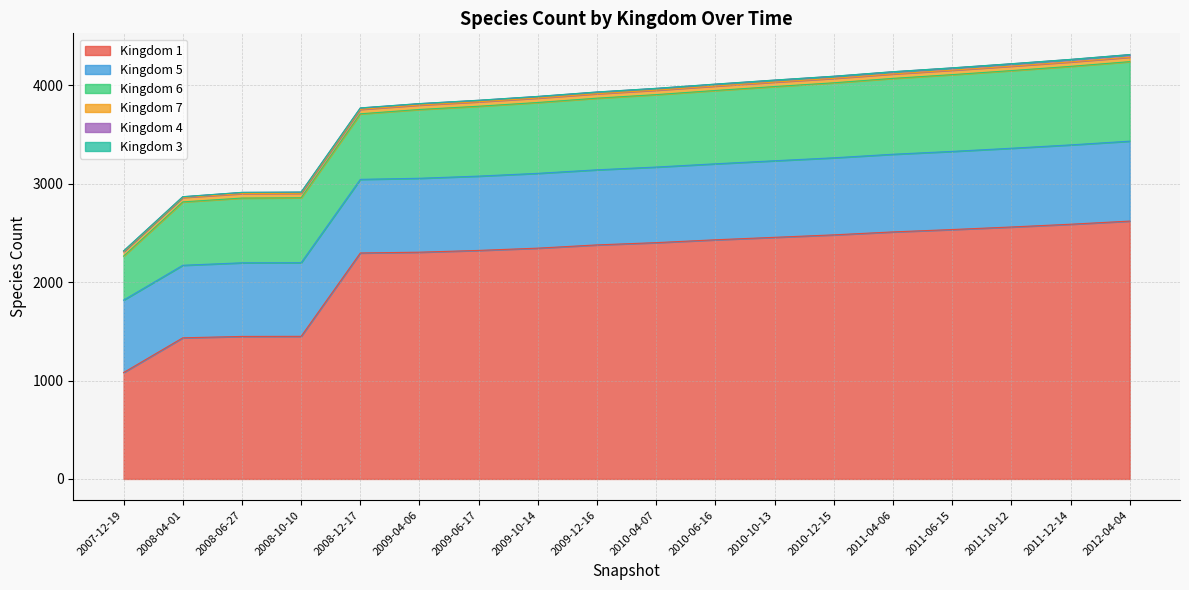

What are all the series names shown in the legend?

Kingdom 1, Kingdom 5, Kingdom 6, Kingdom 7, Kingdom 4, Kingdom 3